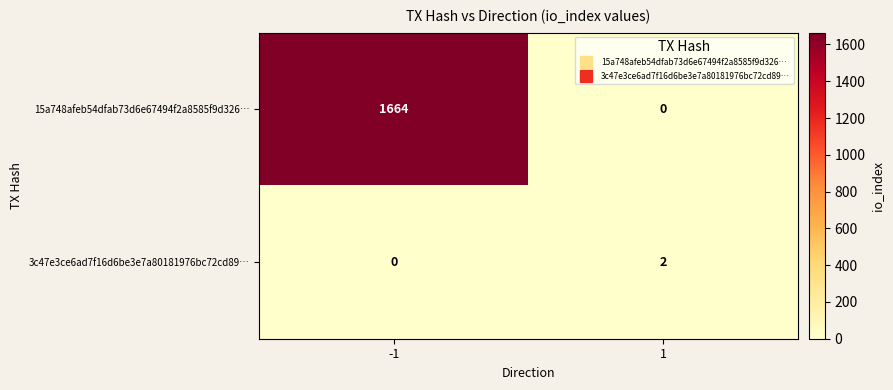

Which category has the highest value across all series?

-1